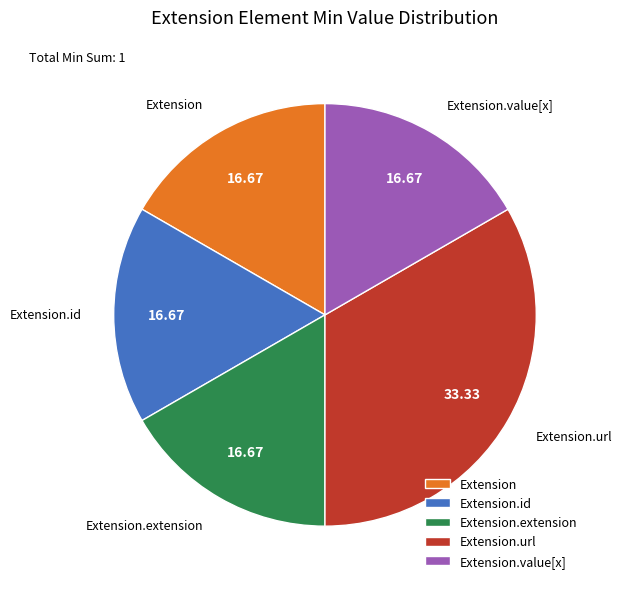

Count the number of slices in the pie.

5